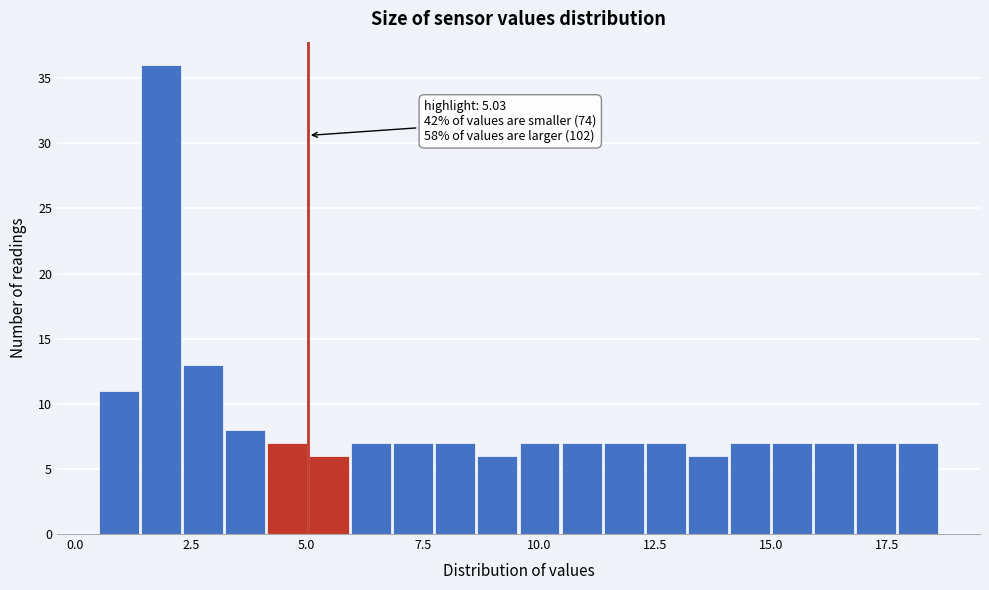

Around what value on the x-axis is the tallest bar? Give the approximate position of its centre, as read against the axis.

2.0